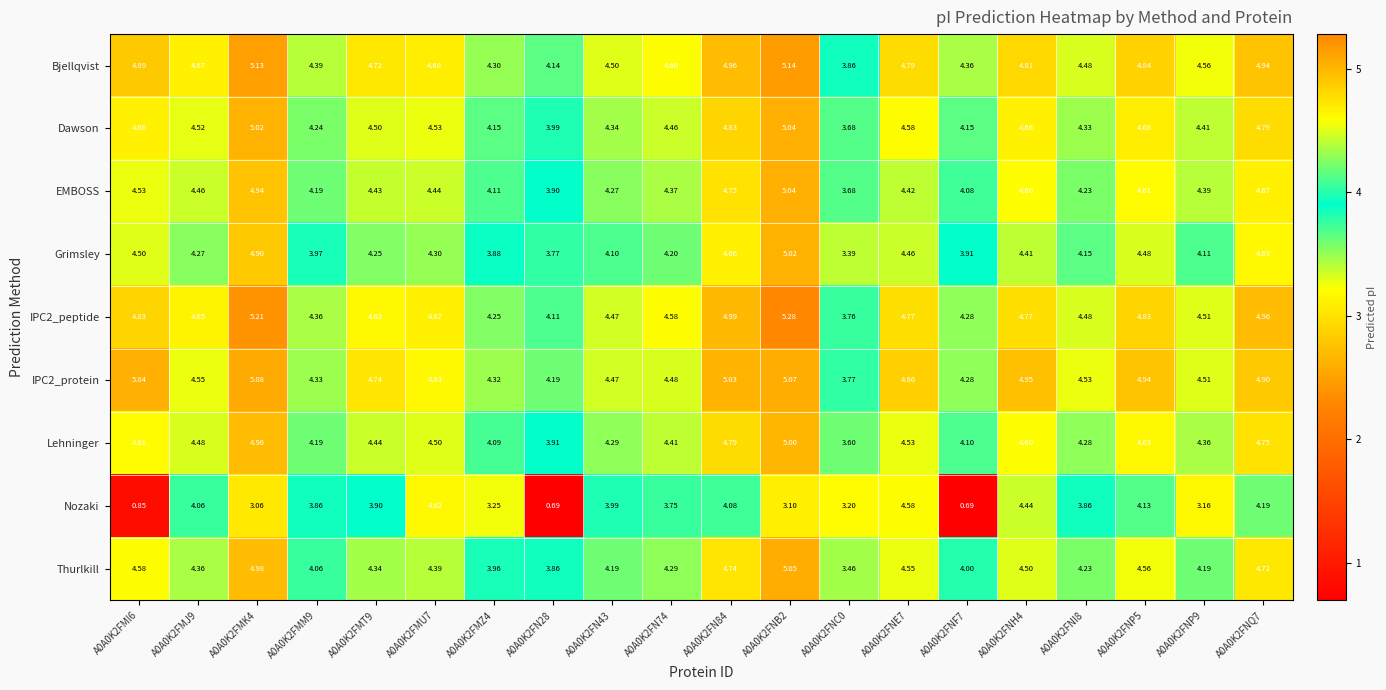

Between A0A0K2FNC0 and A0A0K2FNH4, which series saw the biggest shift?

Nozaki